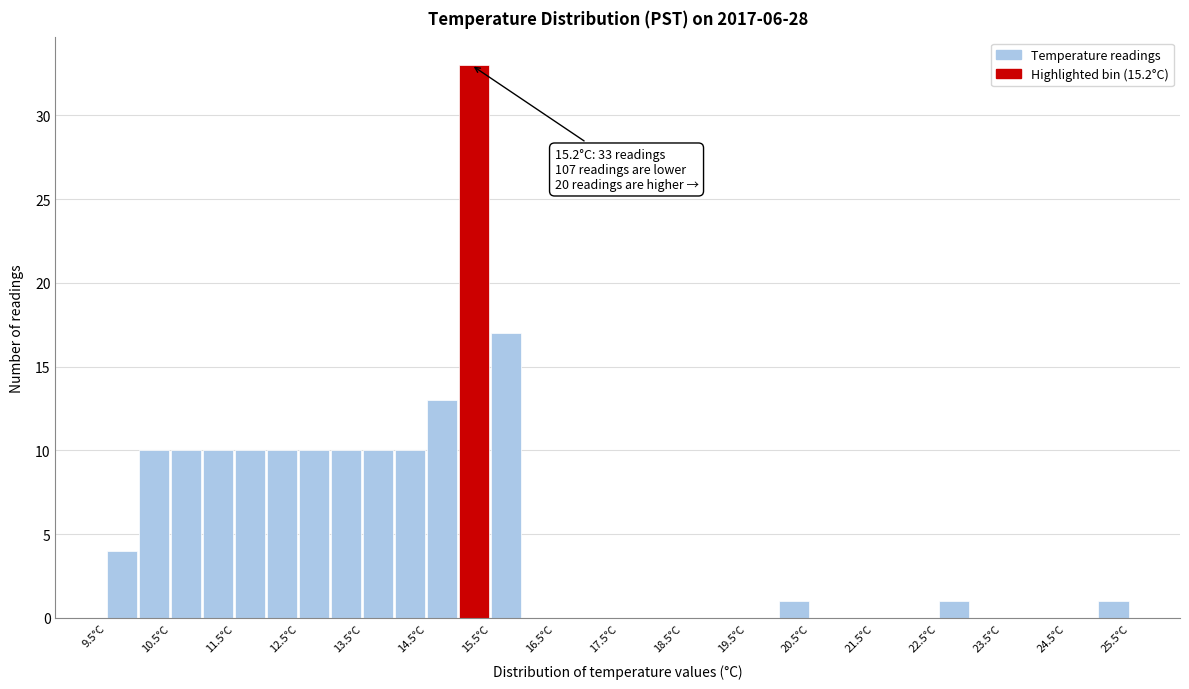

Which range on the x-axis has the tallest bar?

15.0 to 15.5